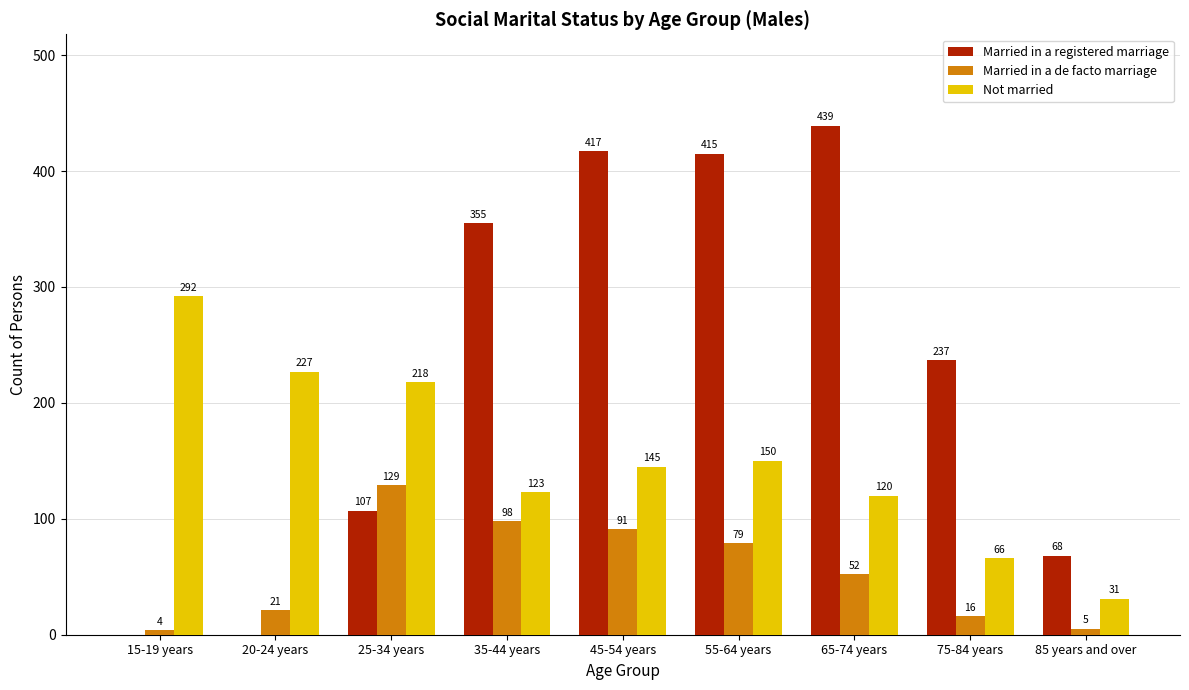

What is the sum of the Not married values at 55-64 years and 45-54 years?

295